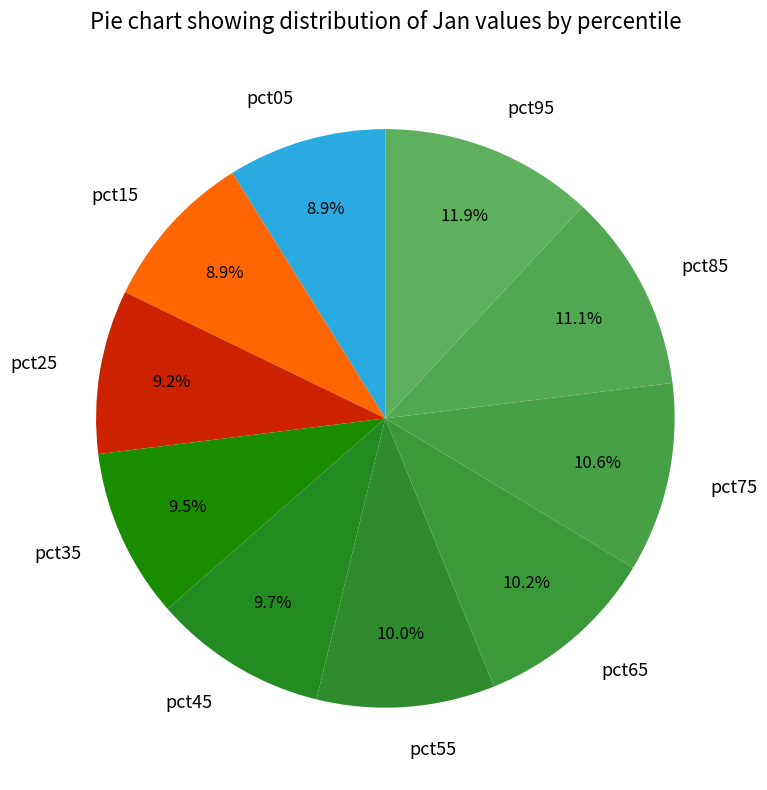

What percentage is the pct95 slice, to the nearest percent?

12%